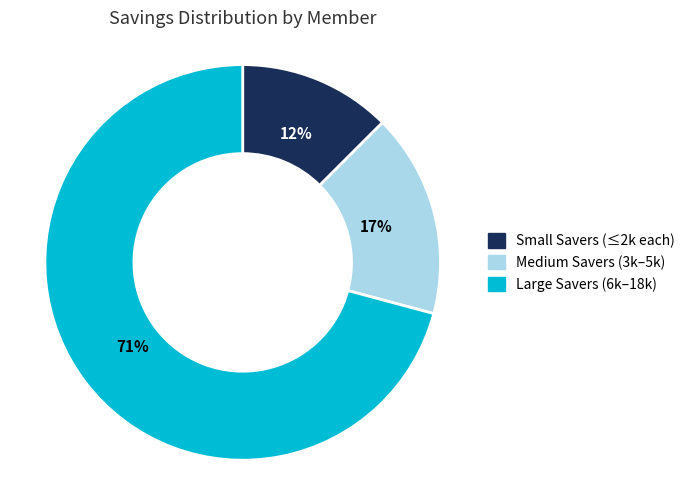

Count the number of slices in the pie.

3